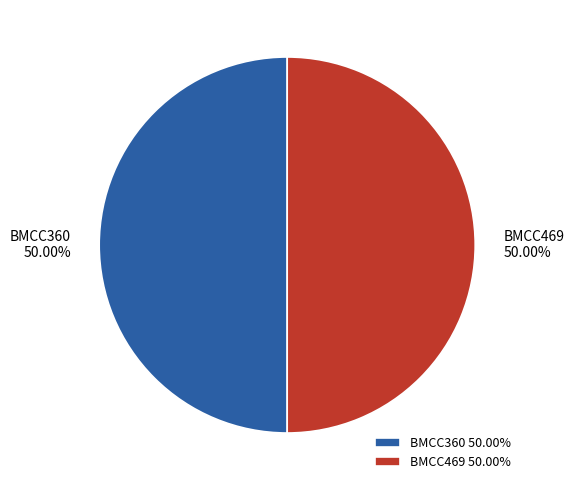

Is the sum of BMCC469 and BMCC360 greater than half?

Yes